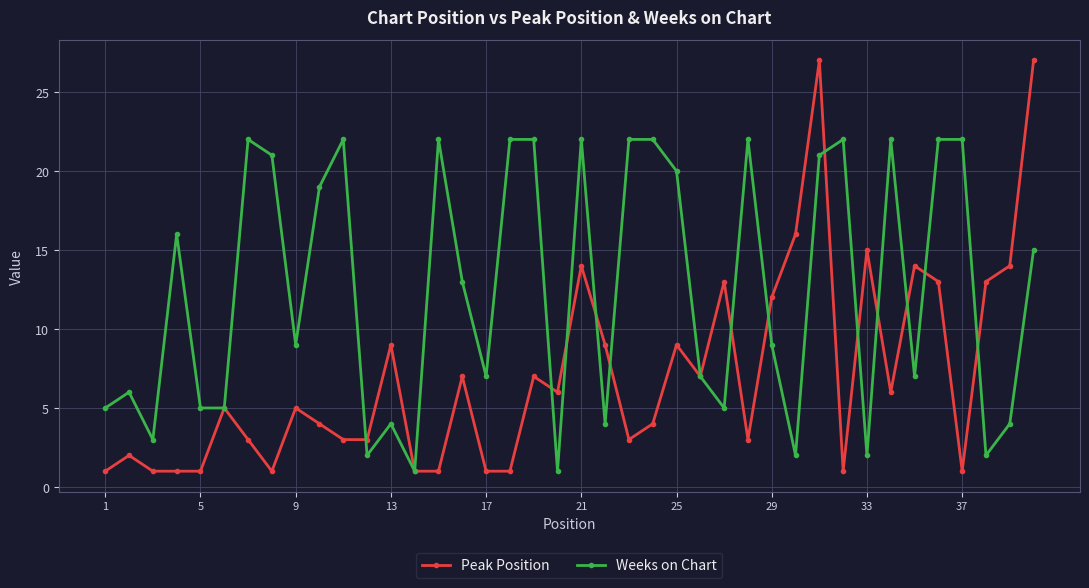

Rank the series by their average value, from lowest to highest.

Peak Position, Weeks on Chart